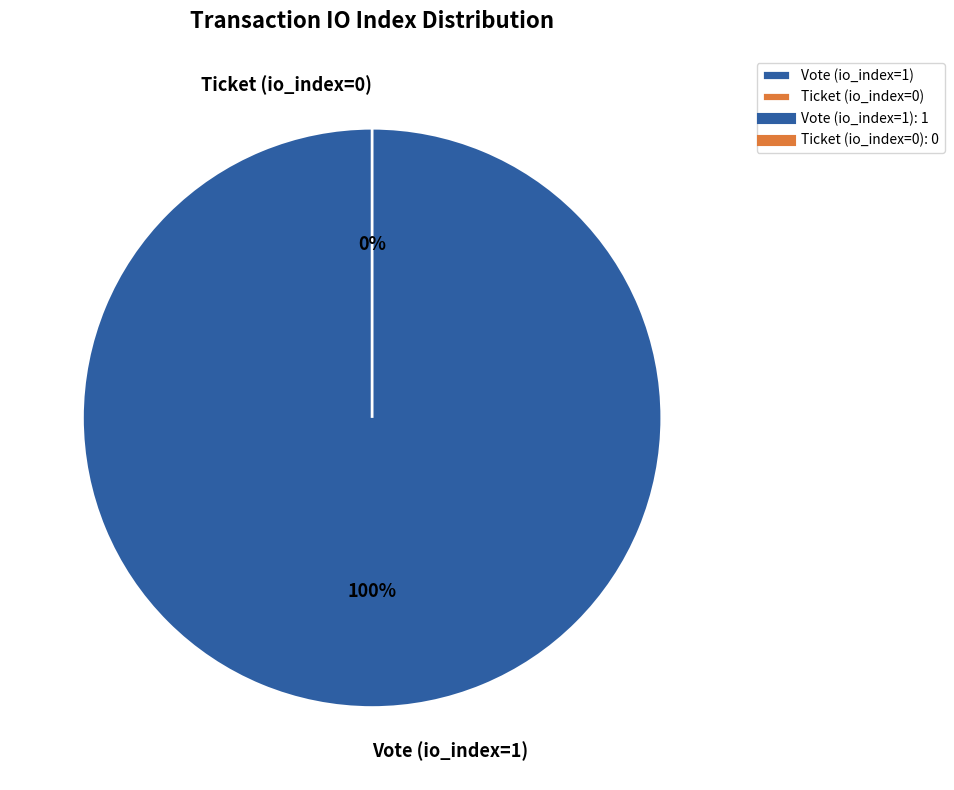

Does Ticket (io_index=0) account for over 50% of the chart?

No